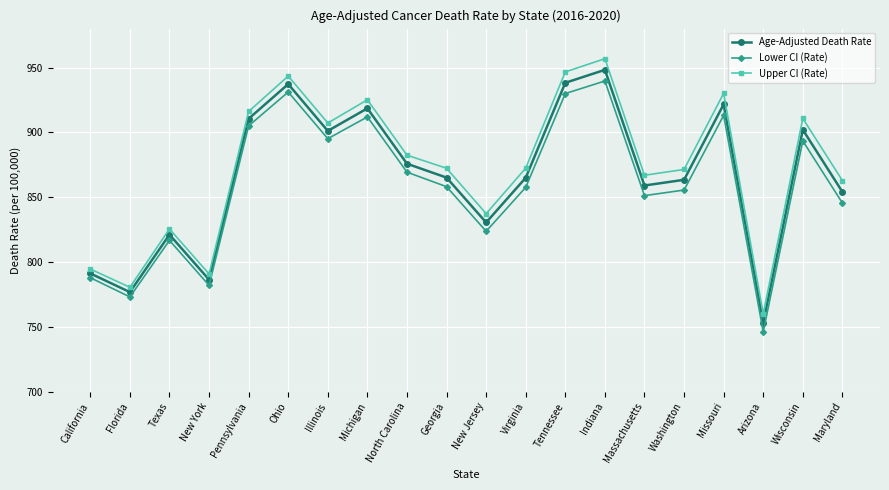

At which category is the sum across all series the highest?

Indiana